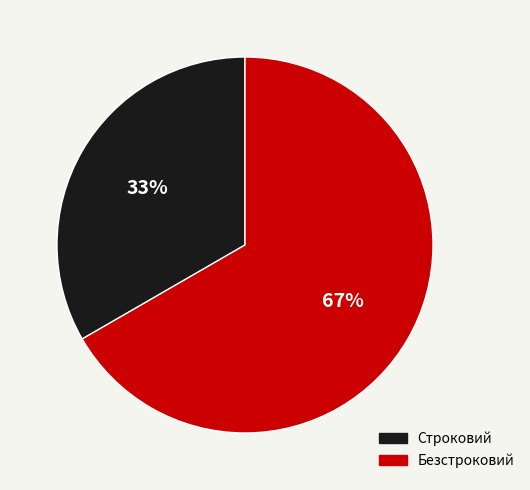

To the nearest percent, what portion does Строковий represent?

33%